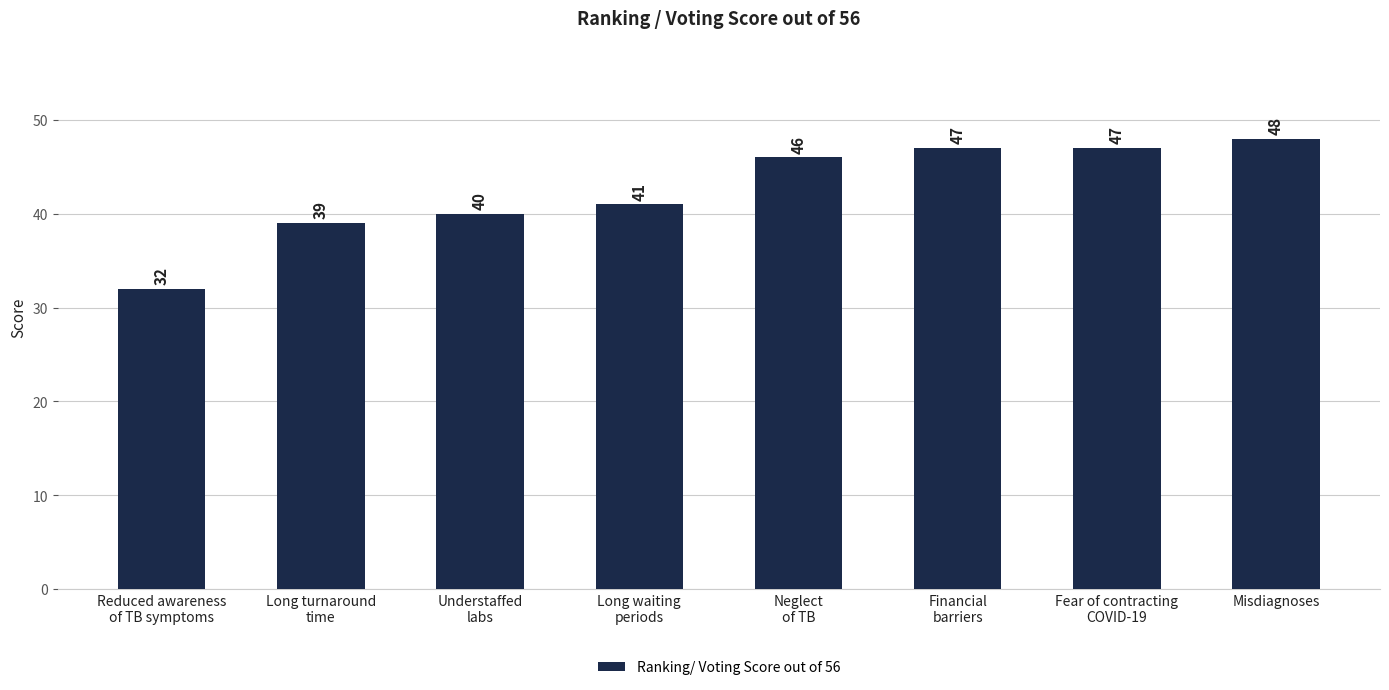

What value does the data have at Misdiagnoses, to the nearest 10?

50